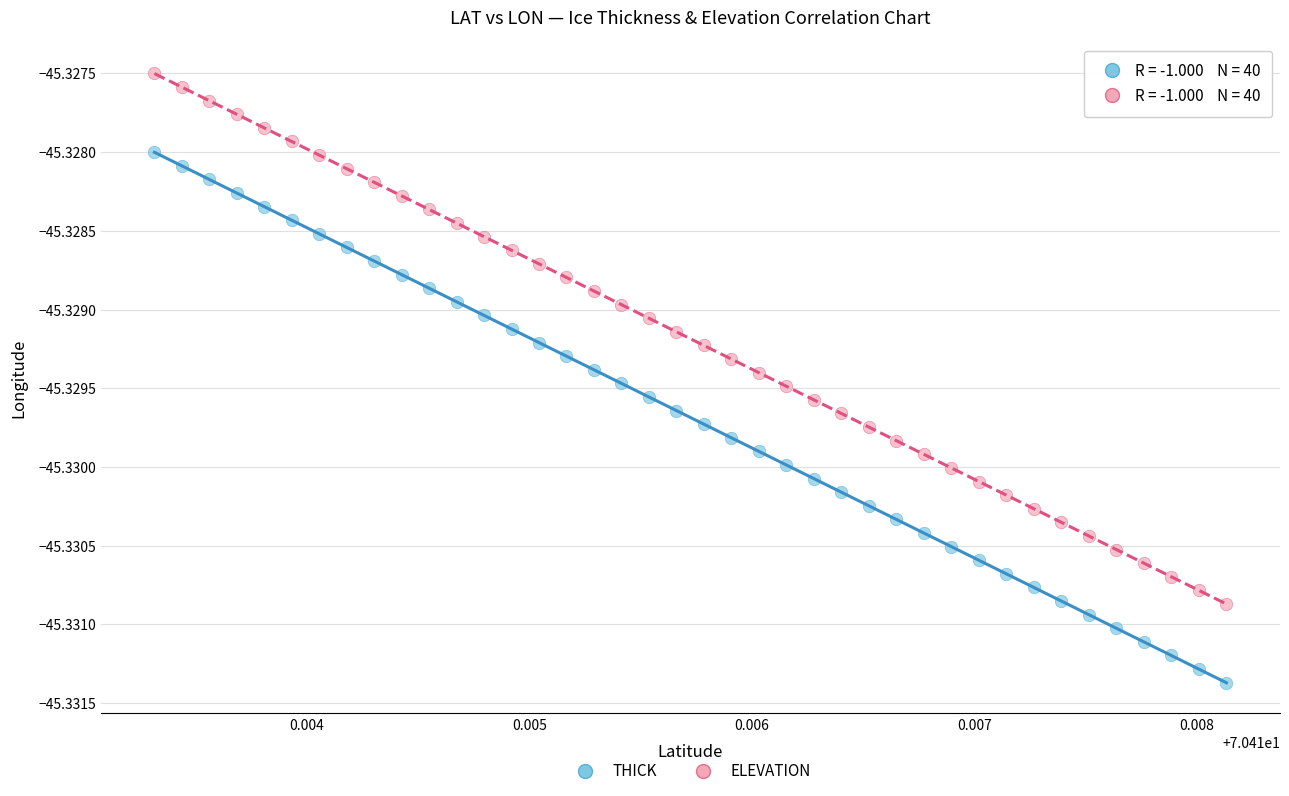

Which series contains the lowest Y value?

THICK